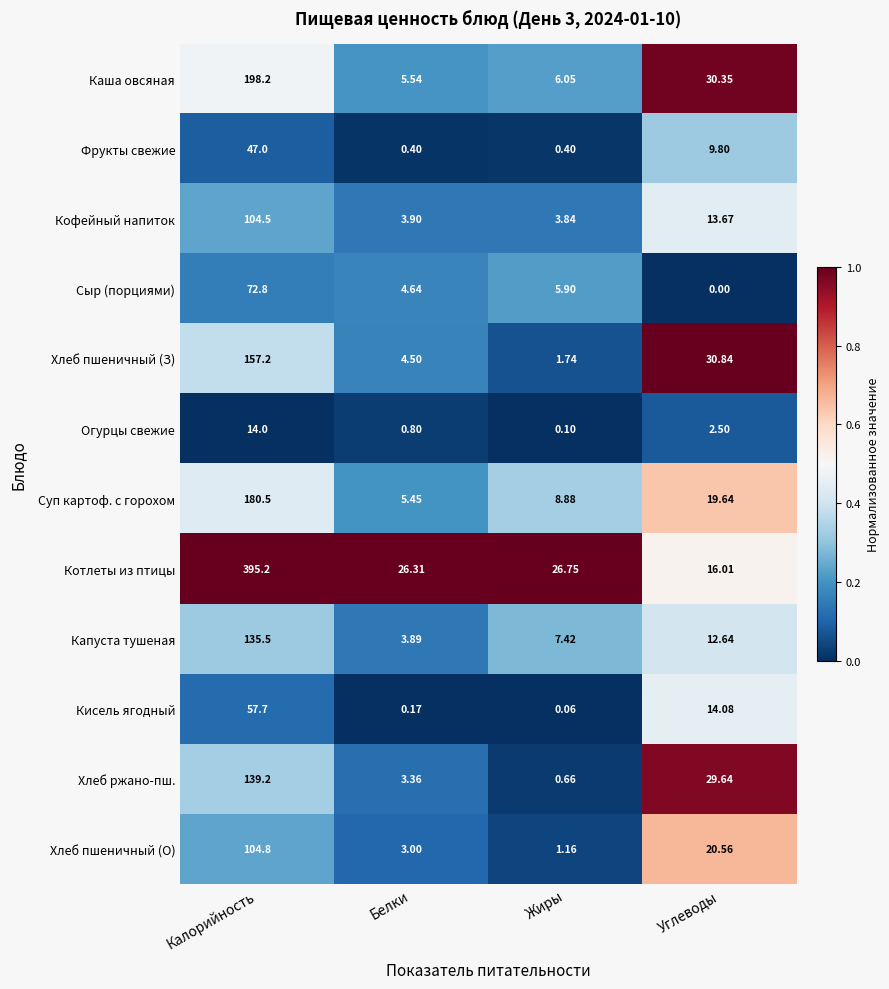

At which category is the sum across all series the highest?

Калорийность